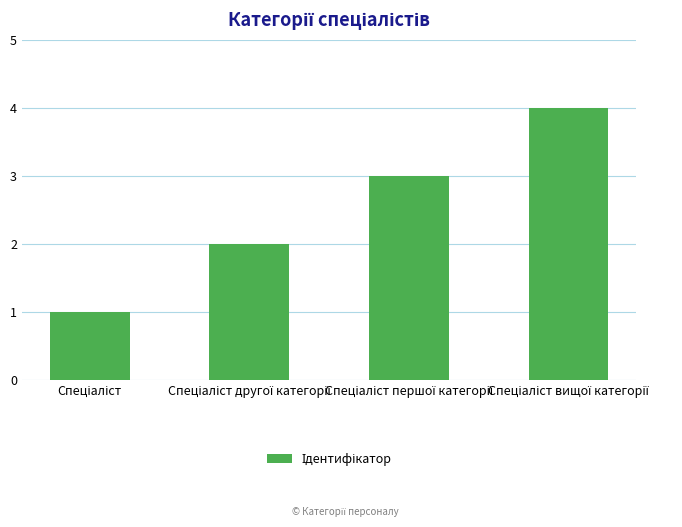

What is the sum of all values?

10